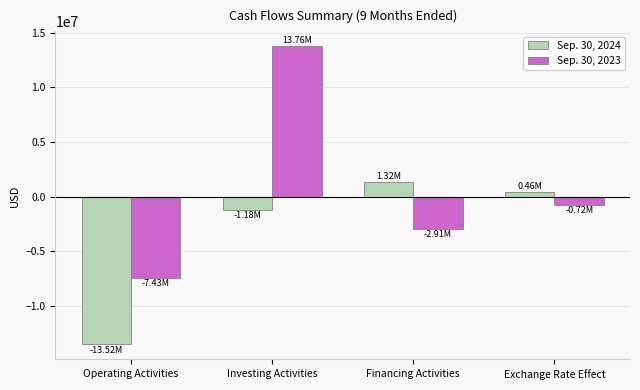

What are all the series names shown in the legend?

Sep. 30, 2024, Sep. 30, 2023